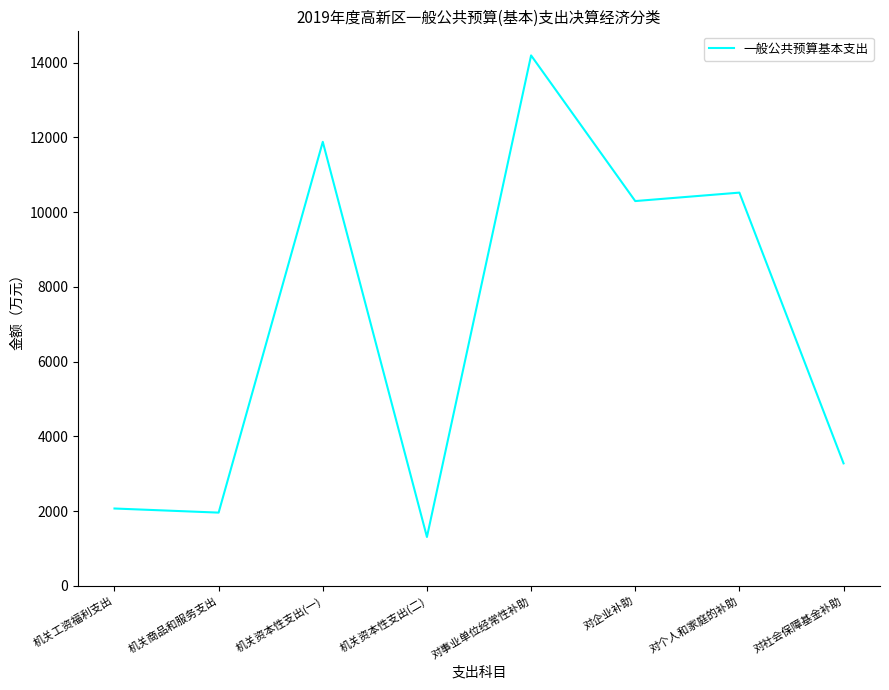

How many distinct data groups are displayed?

1